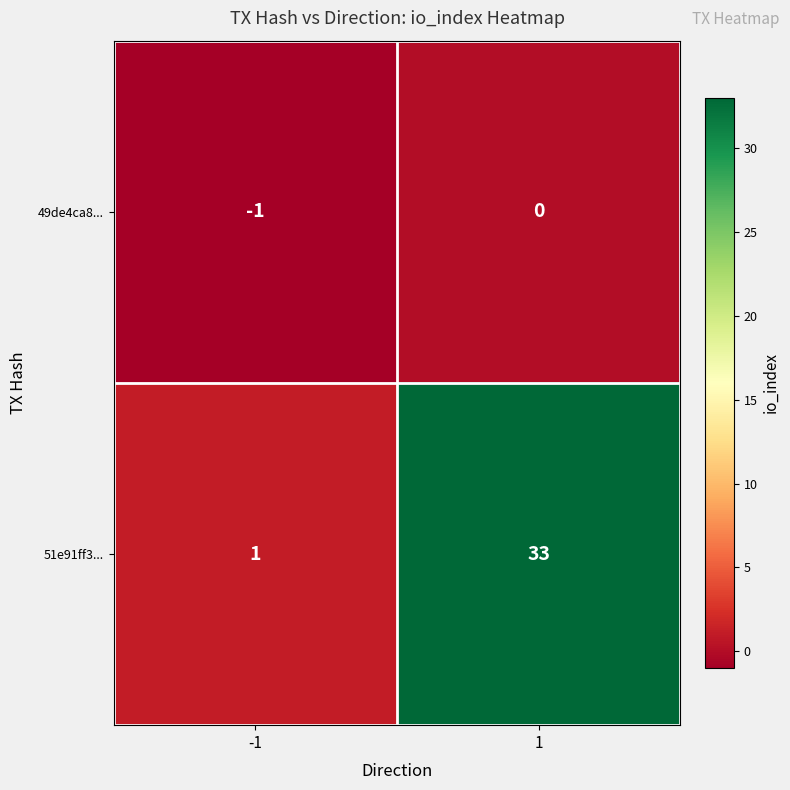

Rank the series by their maximum value, from highest to lowest.

51e91ff3..., 49de4ca8...